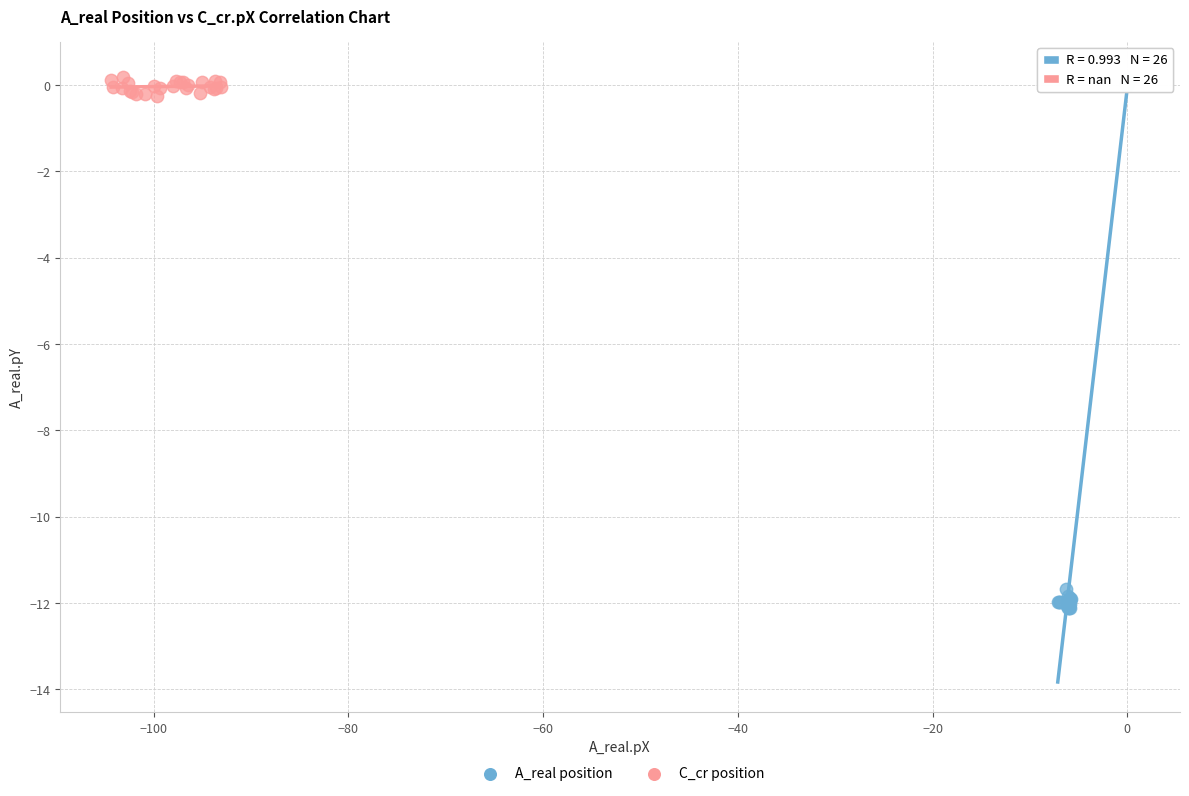

Which series reaches the minimum Y coordinate?

A_real position